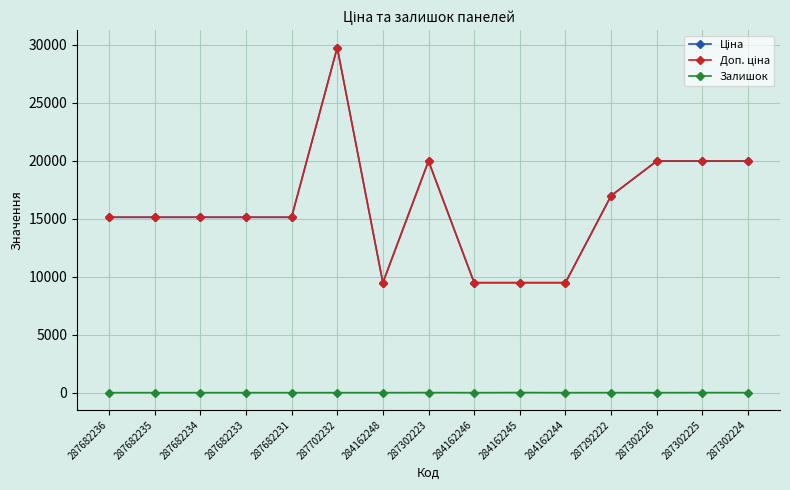

Is it true that Доп. ціна equals 9480.1 at 284162246?

True